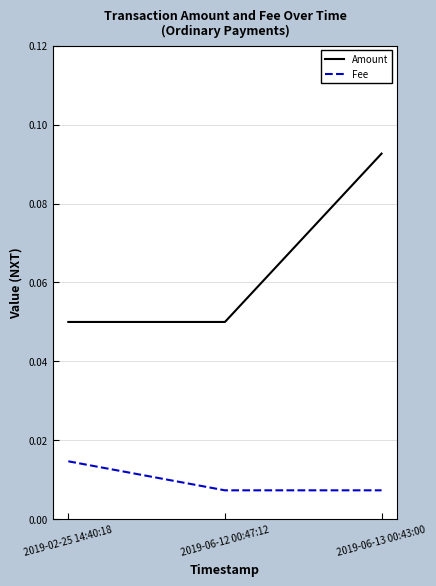

Which series changed the most between 2019-02-25 14:40:18 and 2019-06-13 00:43:00?

Amount